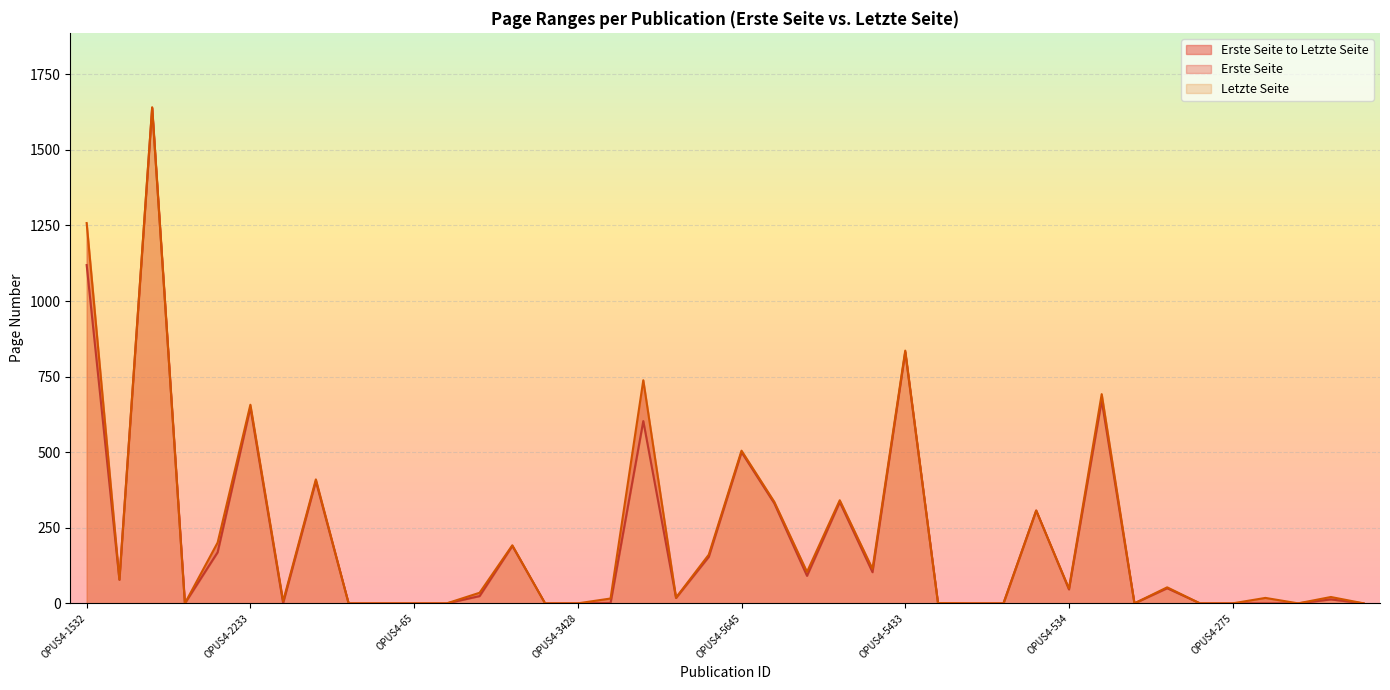

At which category is the sum across all series the highest?

OPUS4-699